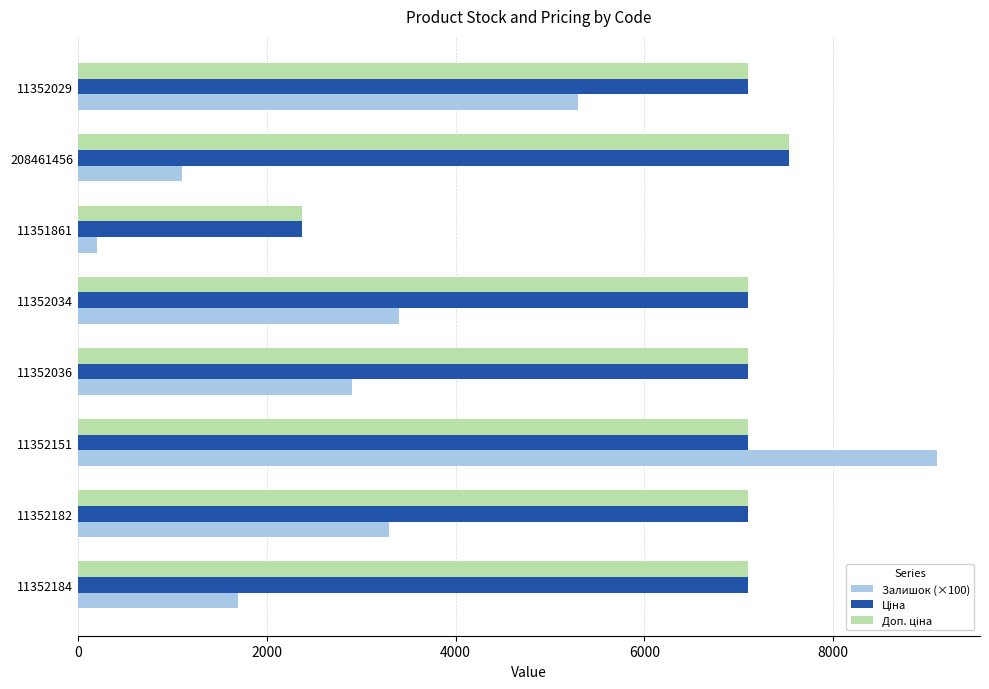

How many values in the Залишок (×100) series are below 3300?

4